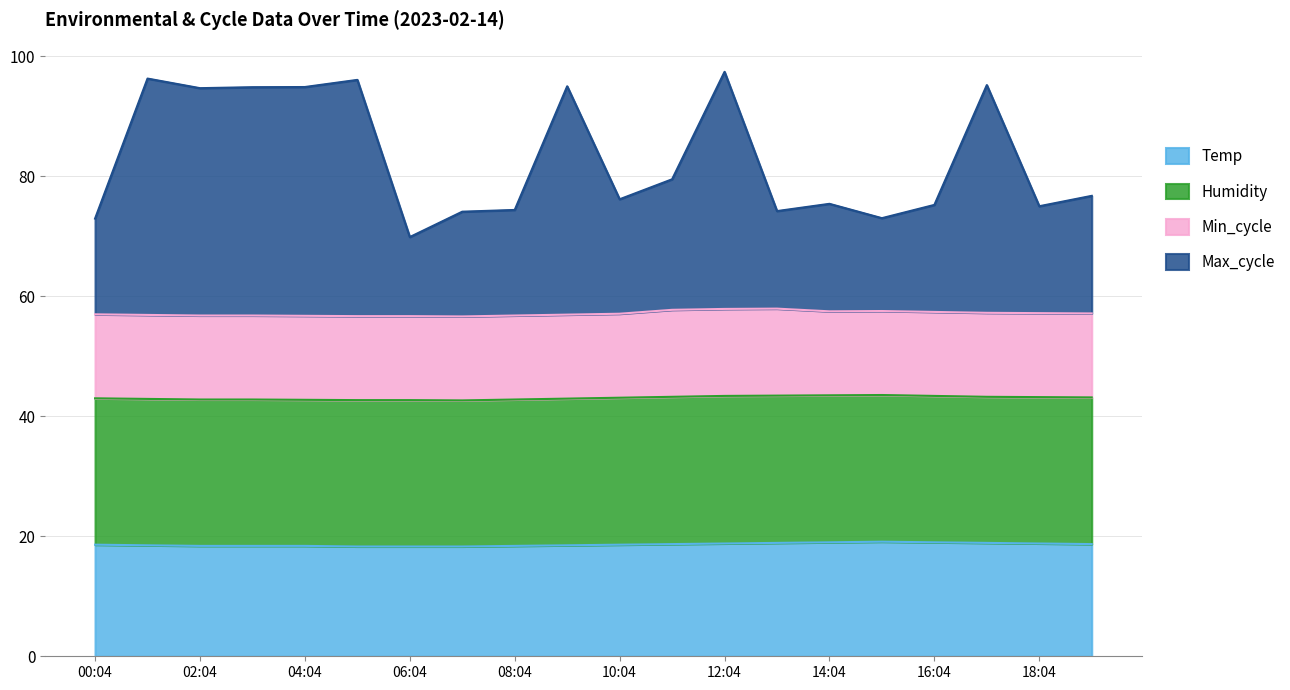

Does the chart display data point markers on the line(s)?

No